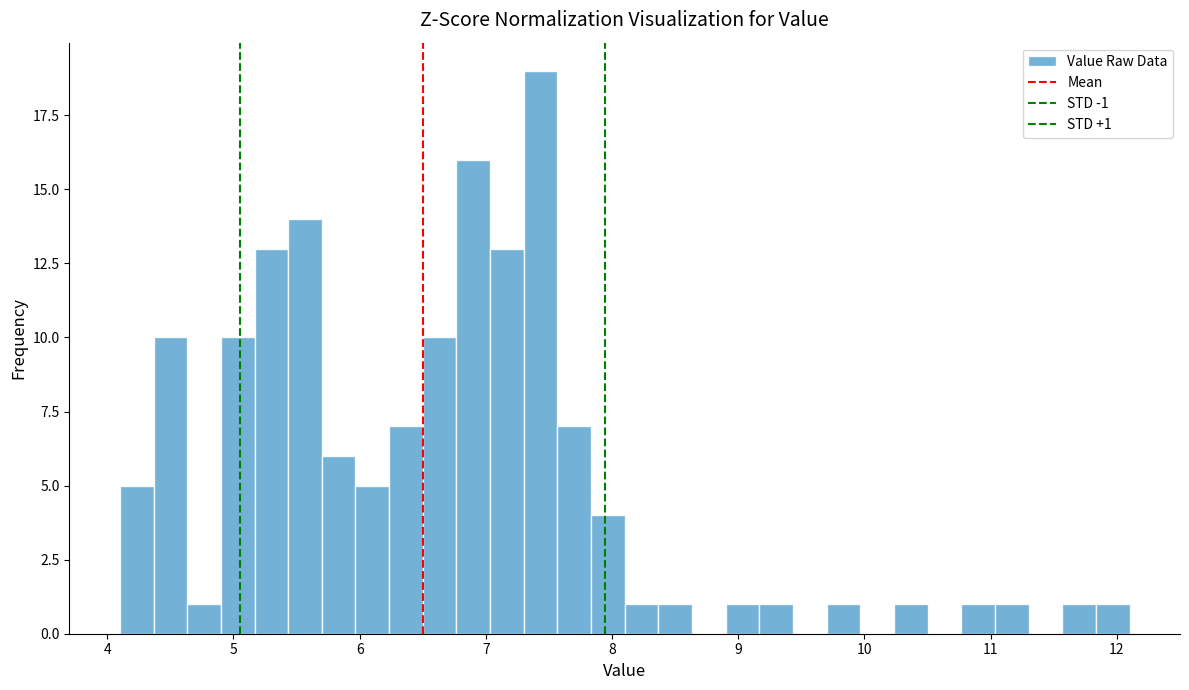

Around what value on the x-axis is the tallest bar? Give the approximate position of its centre, as read against the axis.

7.4